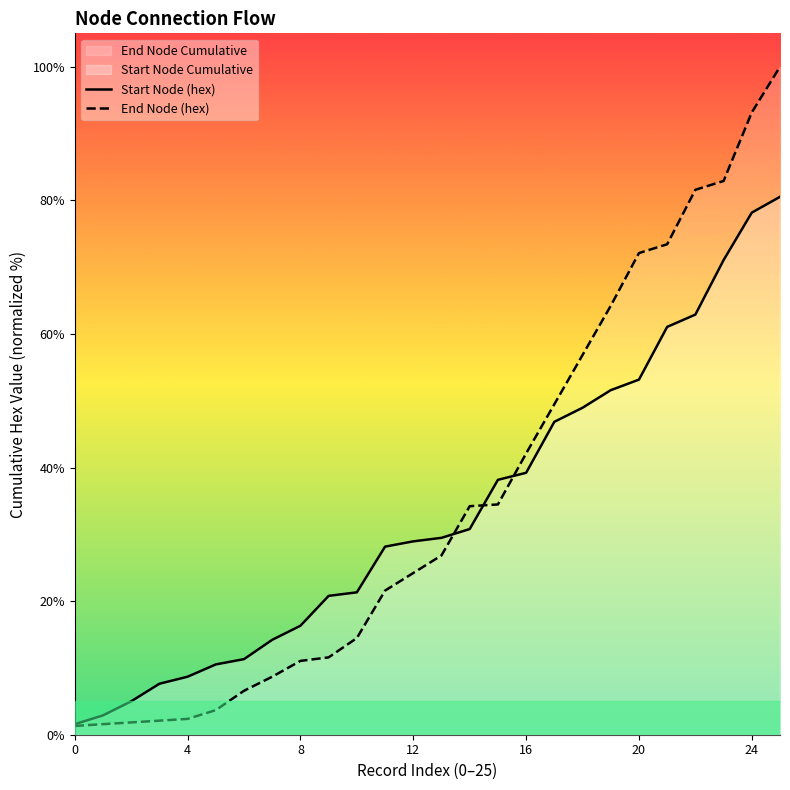

What is the difference between the End Node (hex) values at 19 and 18?

7.4